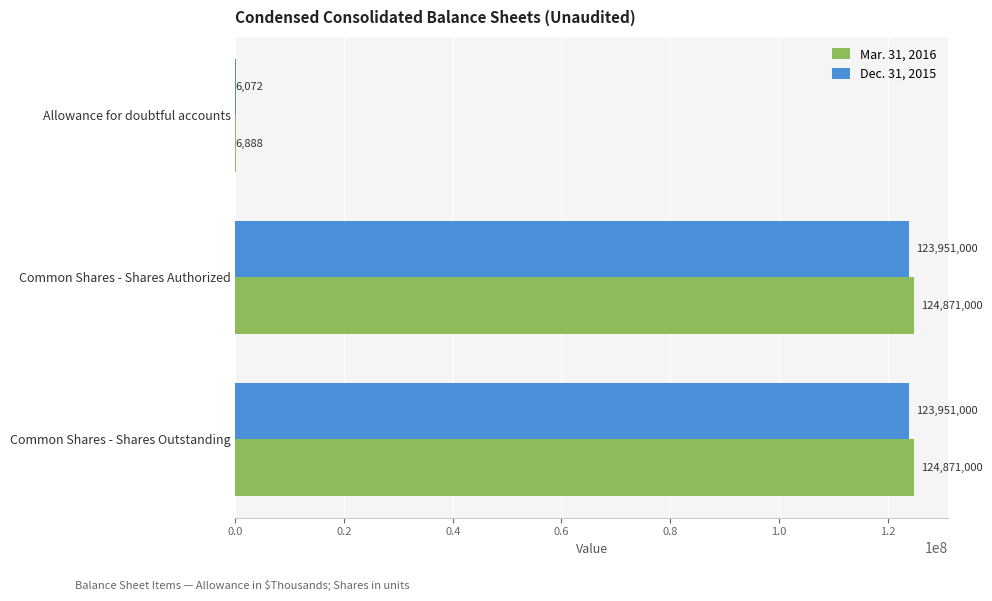

What is the average value of the Dec. 31, 2015 series?

82636024